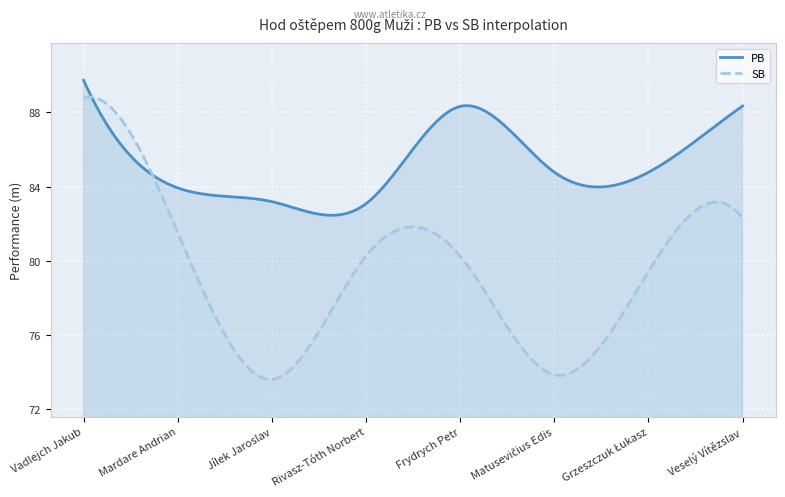

How many lines are shown in the chart?

2